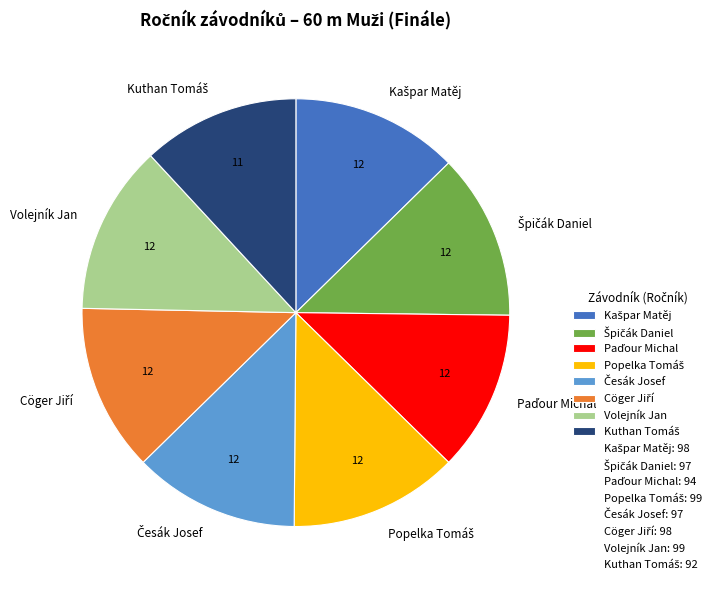

How many segments does this pie chart have?

8